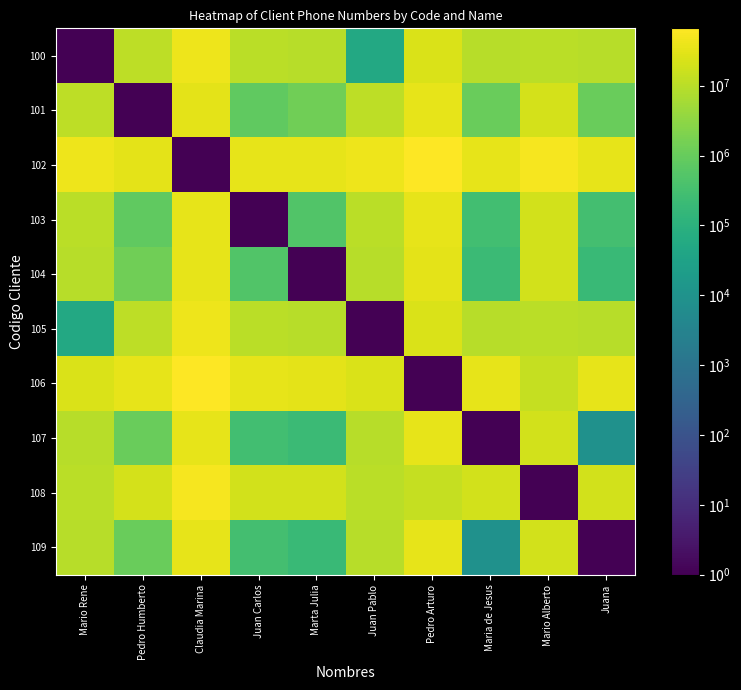

Reading left to right, transcribe all the data shown in this chart.

100: Mario Rene=1	Pedro Humberto=10804348	Claudia Marina=42907348	Juan Carlos=9992068	Marta Julia=9488510	Juan Pablo=52225	Pedro Arturo=23193478	Maria de Jesus=9701172	Mario Alberto=9975543	Juana=9692125
101: Mario Rene=10804348	Pedro Humberto=1	Claudia Marina=32103001	Juan Carlos=812281	Marta Julia=1315839	Juan Pablo=10856572	Pedro Arturo=33997825	Maria de Jesus=1103177	Mario Alberto=20779890	Juana=1112224
102: Mario Rene=42907348	Pedro Humberto=32103001	Claudia Marina=1	Juan Carlos=32915281	Marta Julia=33418839	Juan Pablo=42959572	Pedro Arturo=66100825	Maria de Jesus=33206177	Mario Alberto=52882890	Juana=33215224
103: Mario Rene=9992068	Pedro Humberto=812281	Claudia Marina=32915281	Juan Carlos=1	Marta Julia=503559	Juan Pablo=10044292	Pedro Arturo=33185545	Maria de Jesus=290897	Mario Alberto=19967610	Juana=299944
104: Mario Rene=9488510	Pedro Humberto=1315839	Claudia Marina=33418839	Juan Carlos=503559	Marta Julia=1	Juan Pablo=9540734	Pedro Arturo=32681987	Maria de Jesus=212663	Mario Alberto=19464052	Juana=203616
105: Mario Rene=52225	Pedro Humberto=10856572	Claudia Marina=42959572	Juan Carlos=10044292	Marta Julia=9540734	Juan Pablo=1	Pedro Arturo=23141254	Maria de Jesus=9753396	Mario Alberto=9923319	Juana=9744349
106: Mario Rene=23193478	Pedro Humberto=33997825	Claudia Marina=66100825	Juan Carlos=33185545	Marta Julia=32681987	Juan Pablo=23141254	Pedro Arturo=1	Maria de Jesus=32894649	Mario Alberto=13217936	Juana=32885602
107: Mario Rene=9701172	Pedro Humberto=1103177	Claudia Marina=33206177	Juan Carlos=290897	Marta Julia=212663	Juan Pablo=9753396	Pedro Arturo=32894649	Maria de Jesus=1	Mario Alberto=19676714	Juana=9048
108: Mario Rene=9975543	Pedro Humberto=20779890	Claudia Marina=52882890	Juan Carlos=19967610	Marta Julia=19464052	Juan Pablo=9923319	Pedro Arturo=13217936	Maria de Jesus=19676714	Mario Alberto=1	Juana=19667667
109: Mario Rene=9692125	Pedro Humberto=1112224	Claudia Marina=33215224	Juan Carlos=299944	Marta Julia=203616	Juan Pablo=9744349	Pedro Arturo=32885602	Maria de Jesus=9048	Mario Alberto=19667667	Juana=1